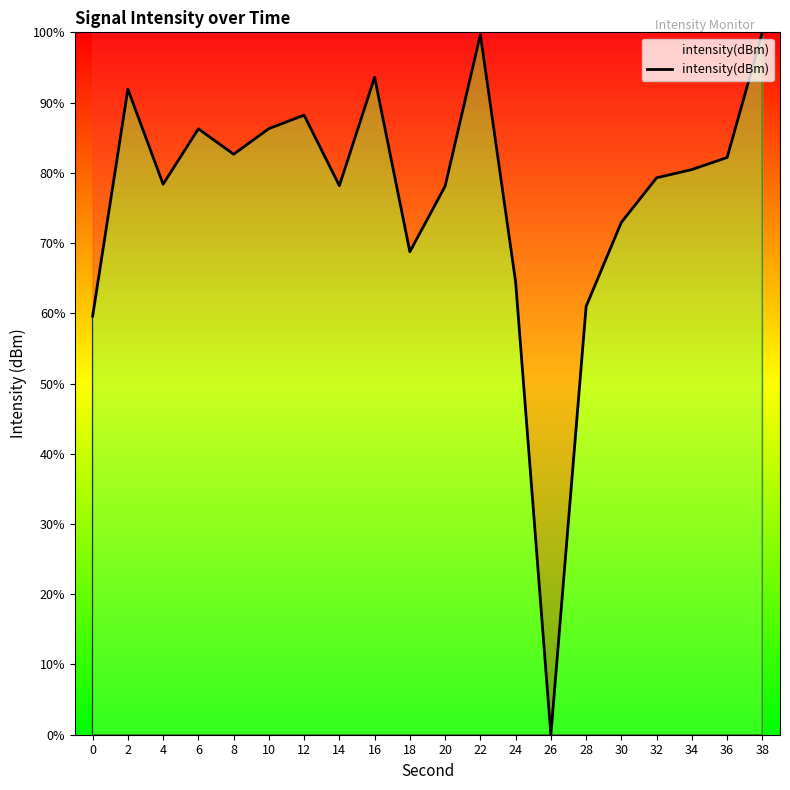

At which category does the chart reach its minimum across all series?

26